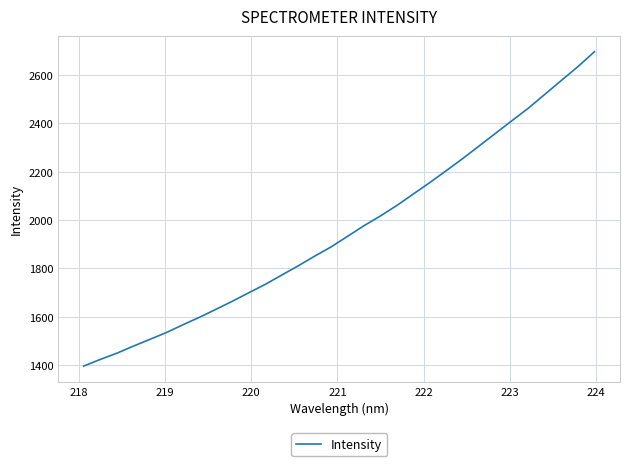

What is the maximum value shown in the chart?

2696.6